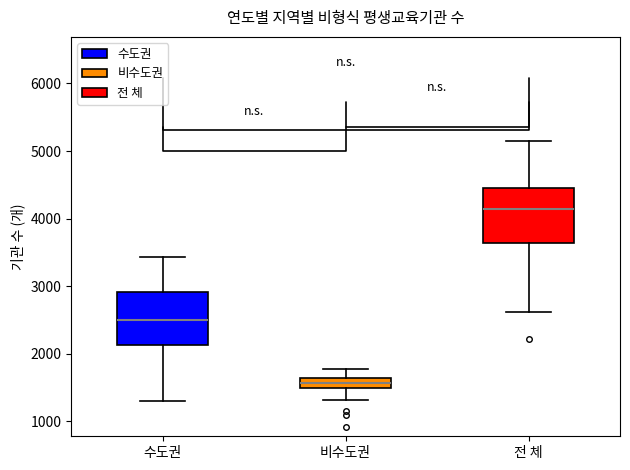

Where does the upper whisker of the box for 전 체 end on the y-axis? The values are not printed on the chart, so give them approximately, as read against the axis.

5100